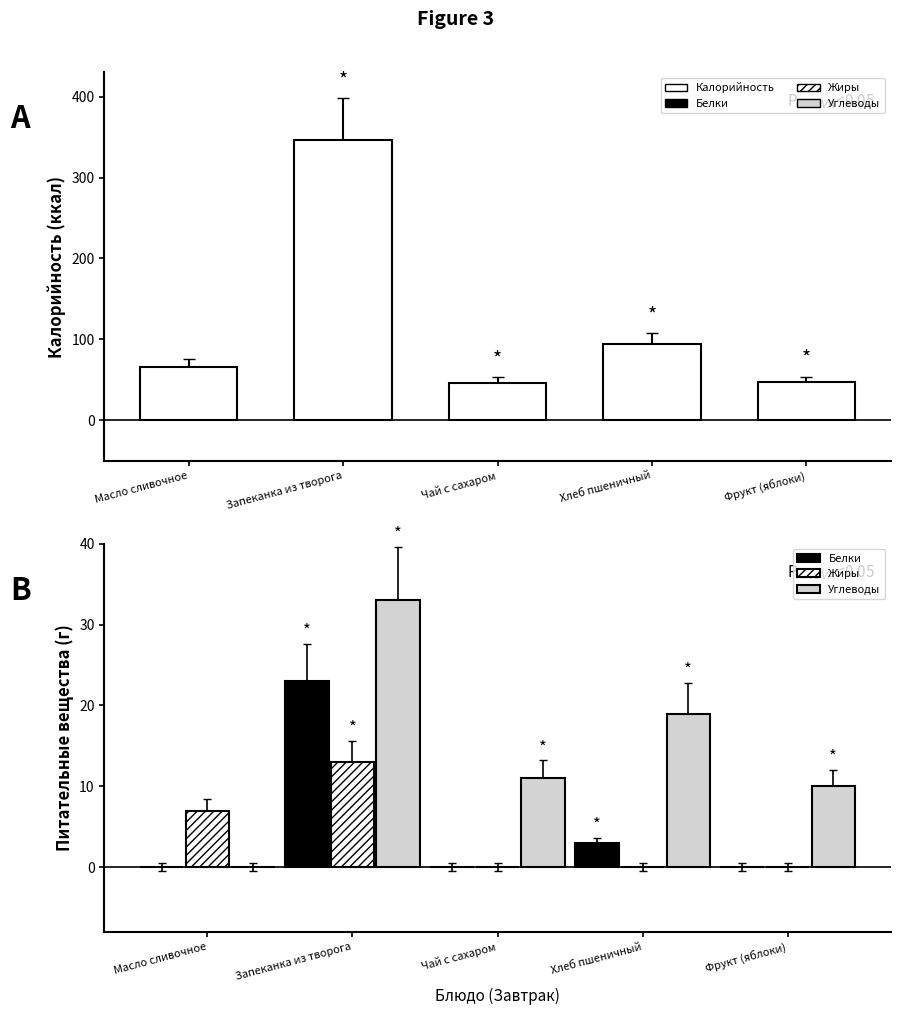

What is the label of the 3rd bar from the left?

Чай с сахаром